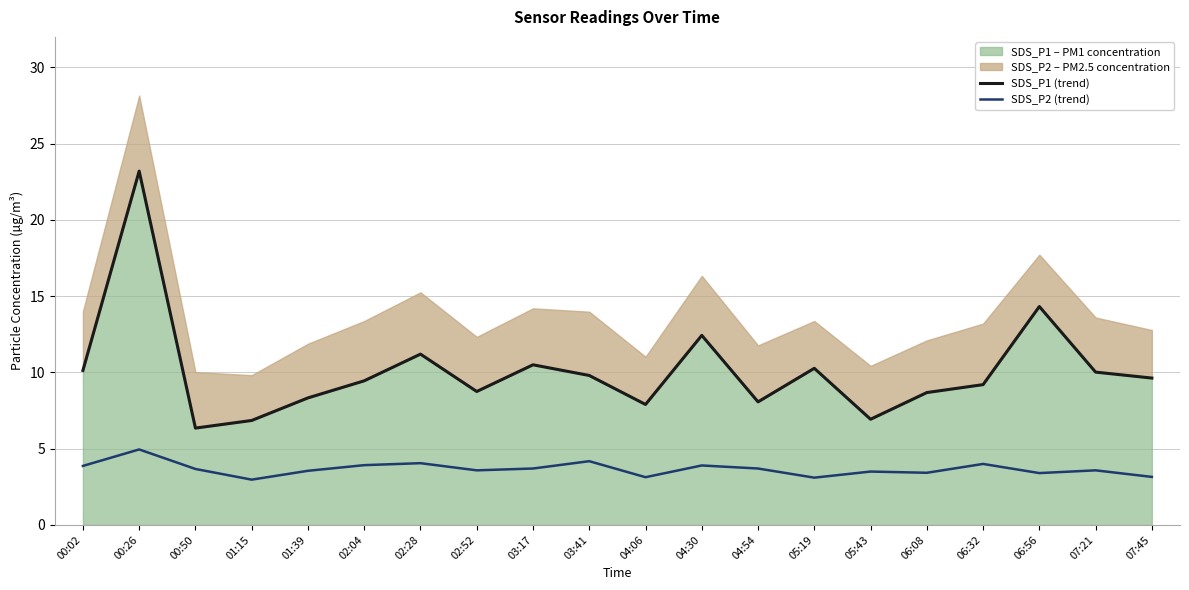

List the labels in order of SDS_P2 (line) value, smallest first.

01:15, 05:19, 04:06, 07:45, 06:56, 06:08, 05:43, 01:39, 02:52, 07:21, 00:50, 03:17, 04:54, 00:02, 04:30, 02:04, 06:32, 02:28, 03:41, 00:26